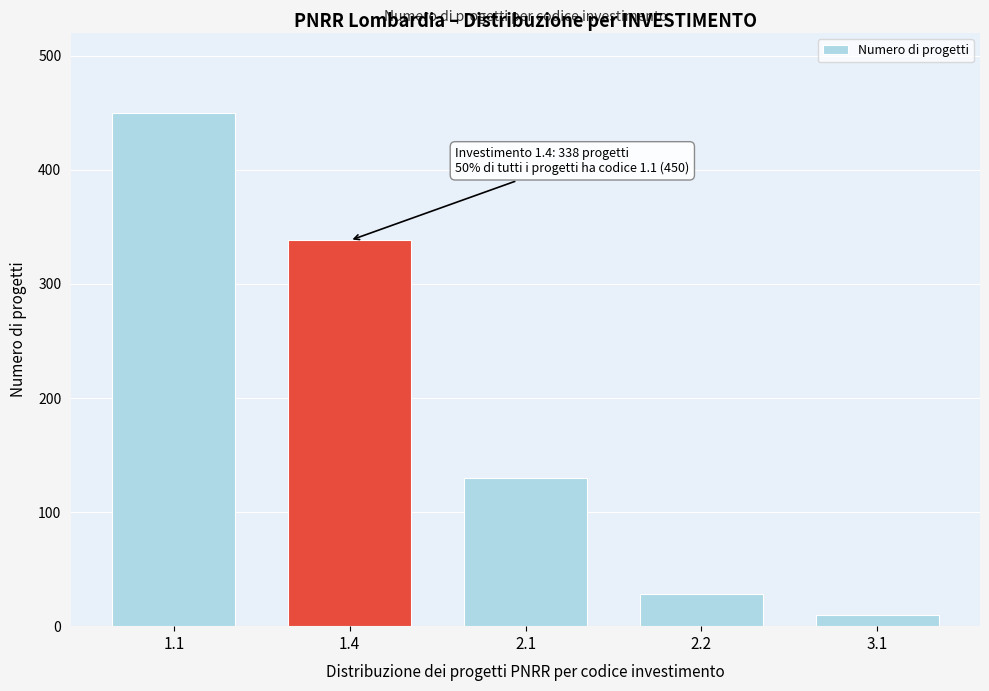

Reading right to left, what are all the values shown in this chart?

3.1=10	2.2=28	2.1=130	1.4=338	1.1=450